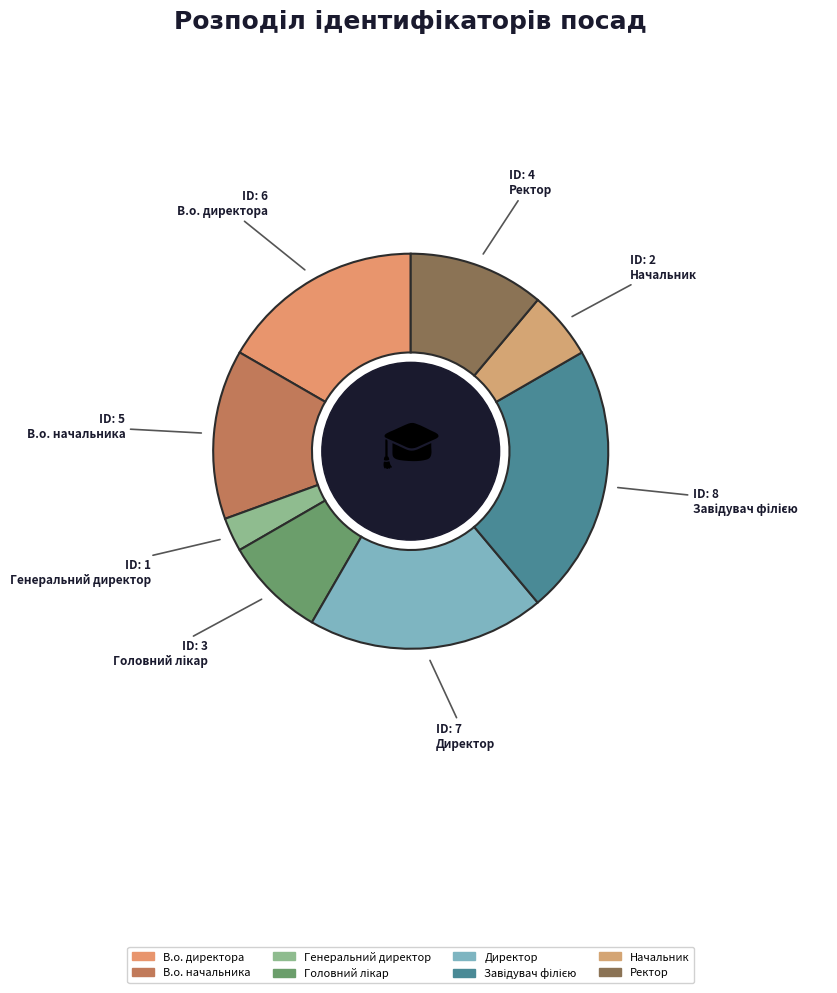

Is it true that Начальник is 13% of the pie?

False